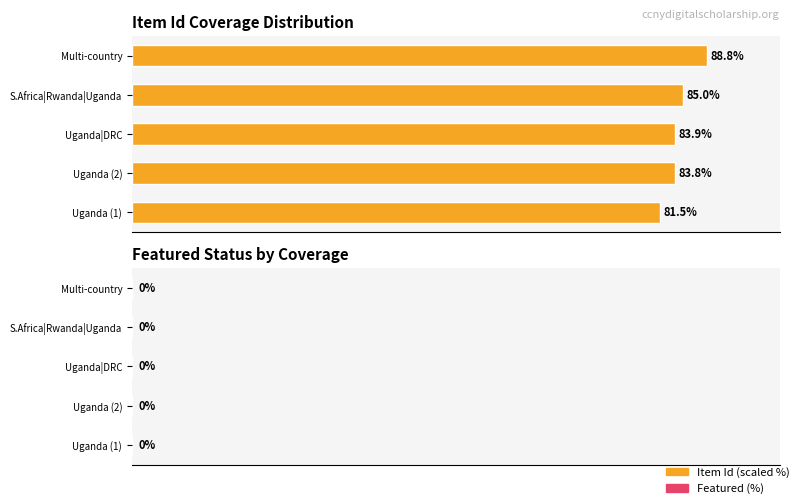

Where is the data nearest to the value 85?

S.Africa|Rwanda|Uganda